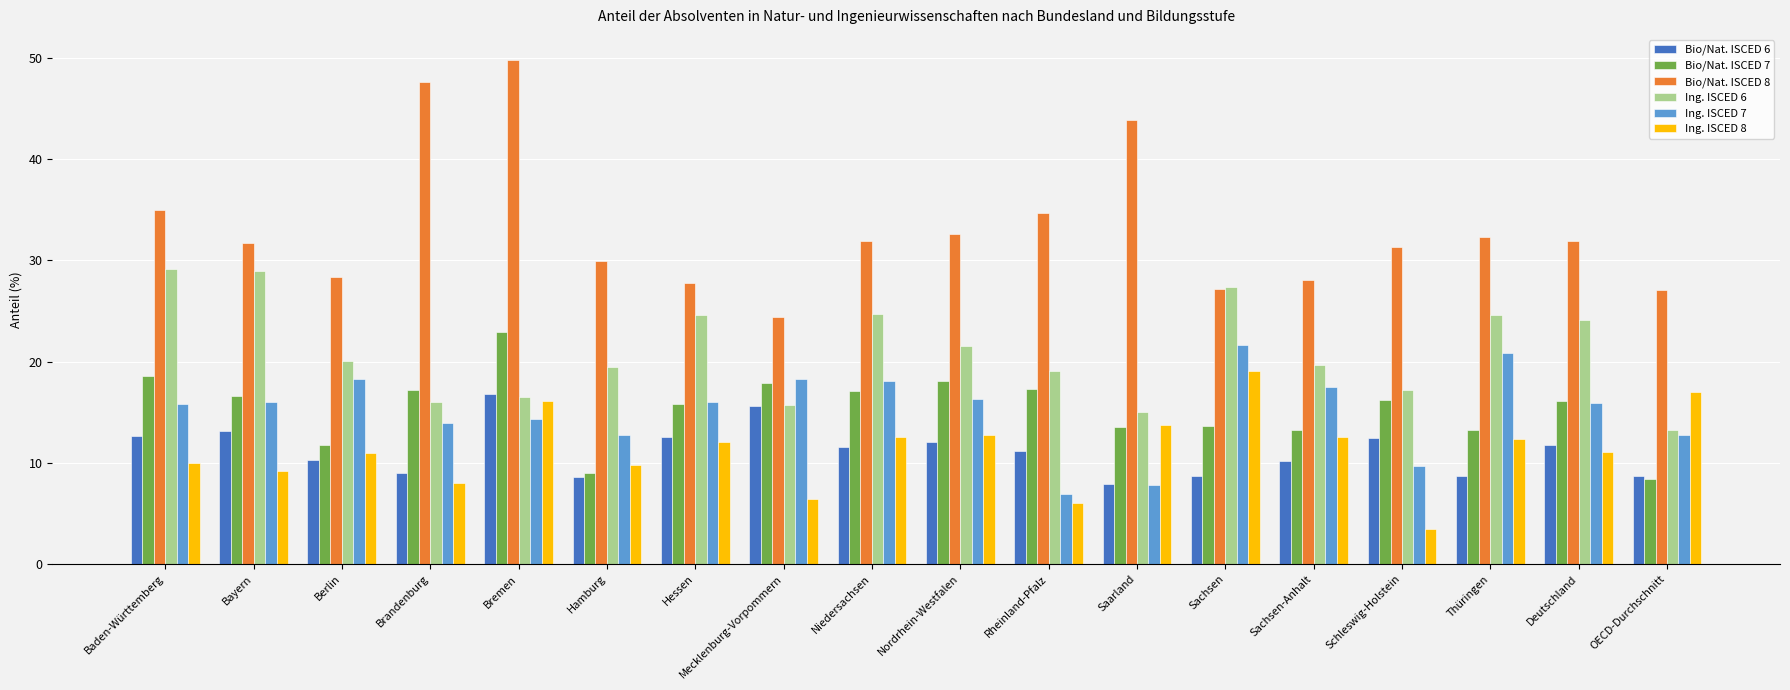

What is the difference between the Bio/Nat. ISCED 7 values at Bremen and Hessen?

7.1